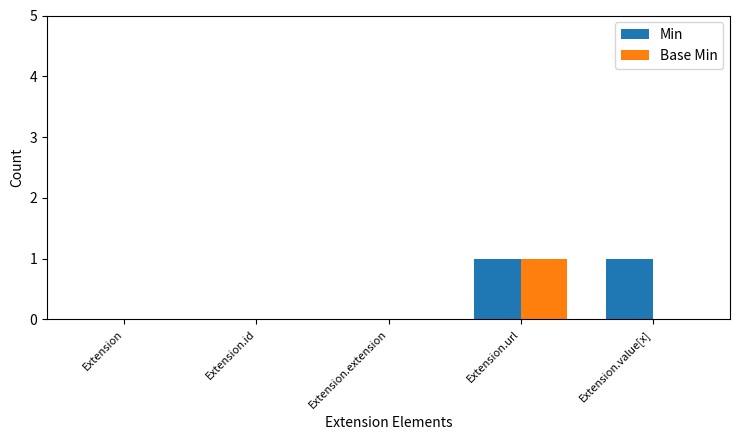

At which category is the sum across all series the highest?

Extension.url